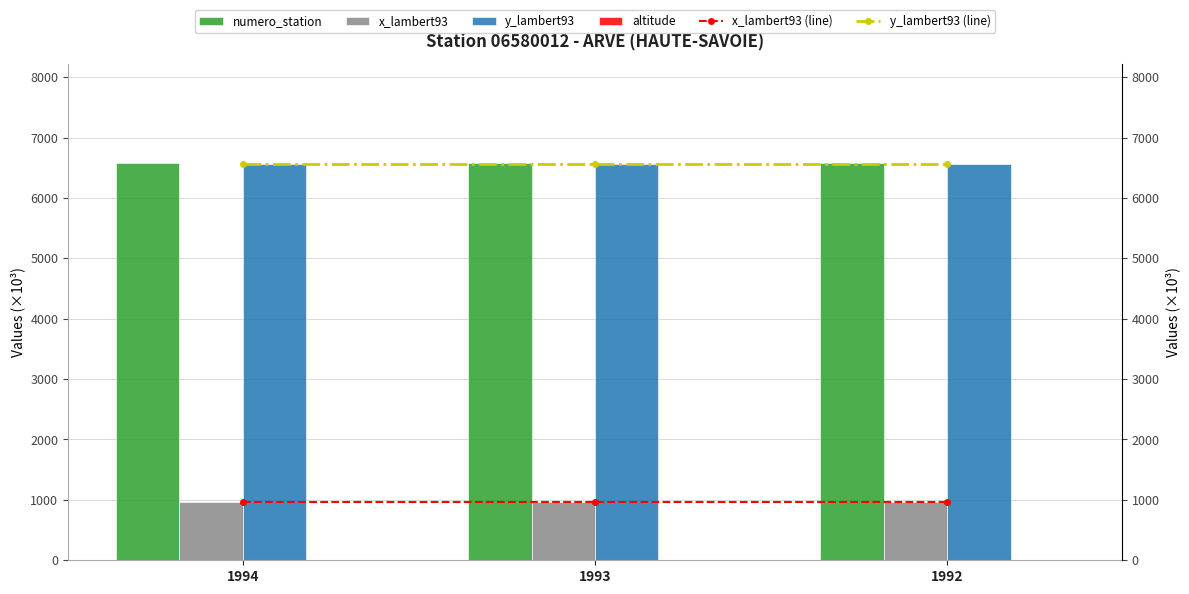

Which label corresponds to the smallest value in the chart?

1994